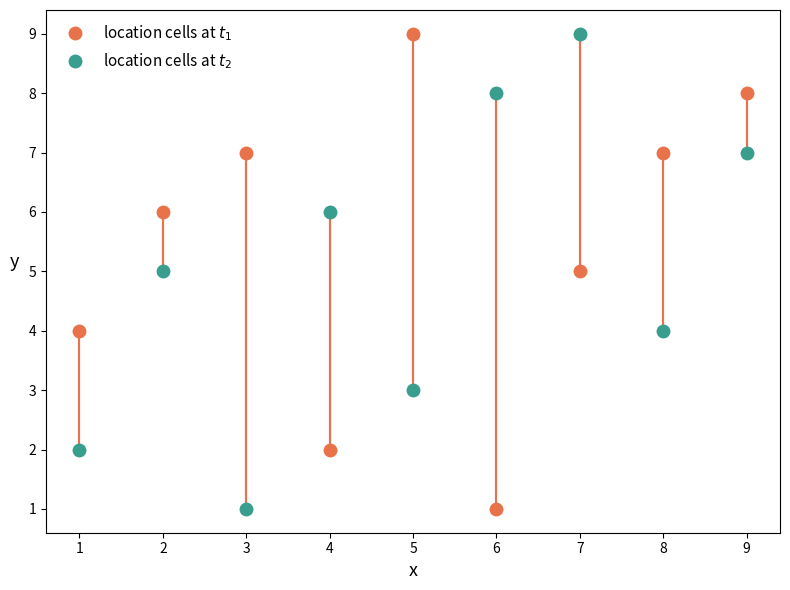

Which category has the highest value in the location cells at $t_1$ series?

5